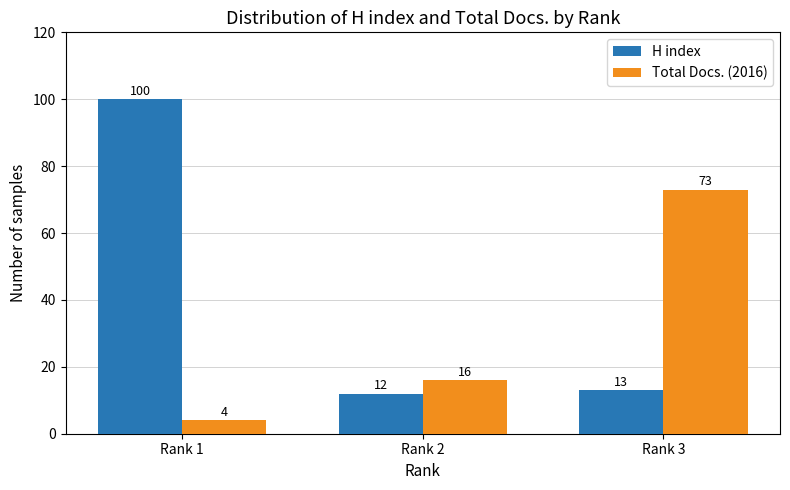

Is it true that H index equals 54 at Rank 1?

False